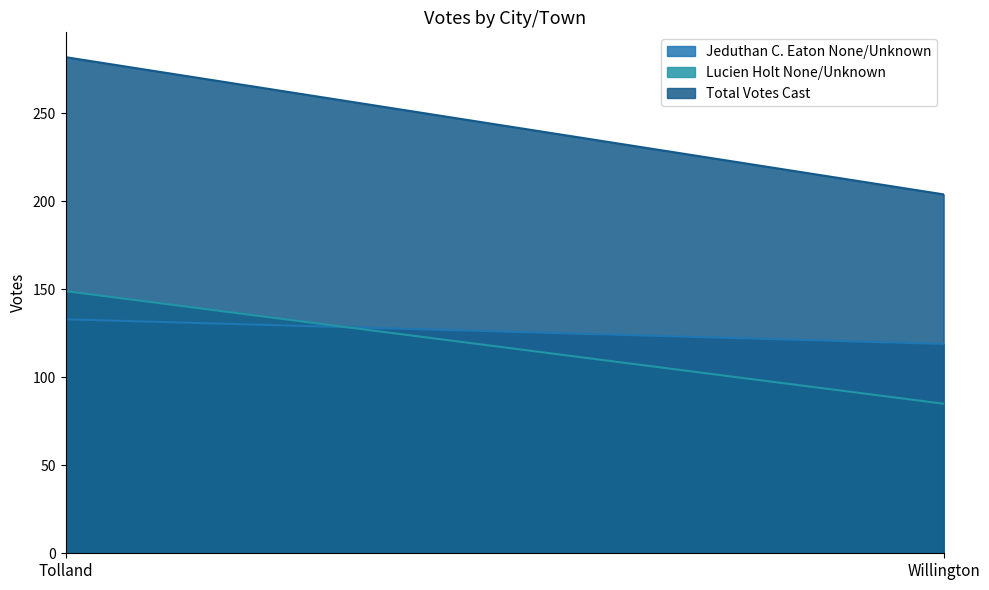

Between Tolland and Willington, which series saw the biggest shift?

Total Votes Cast